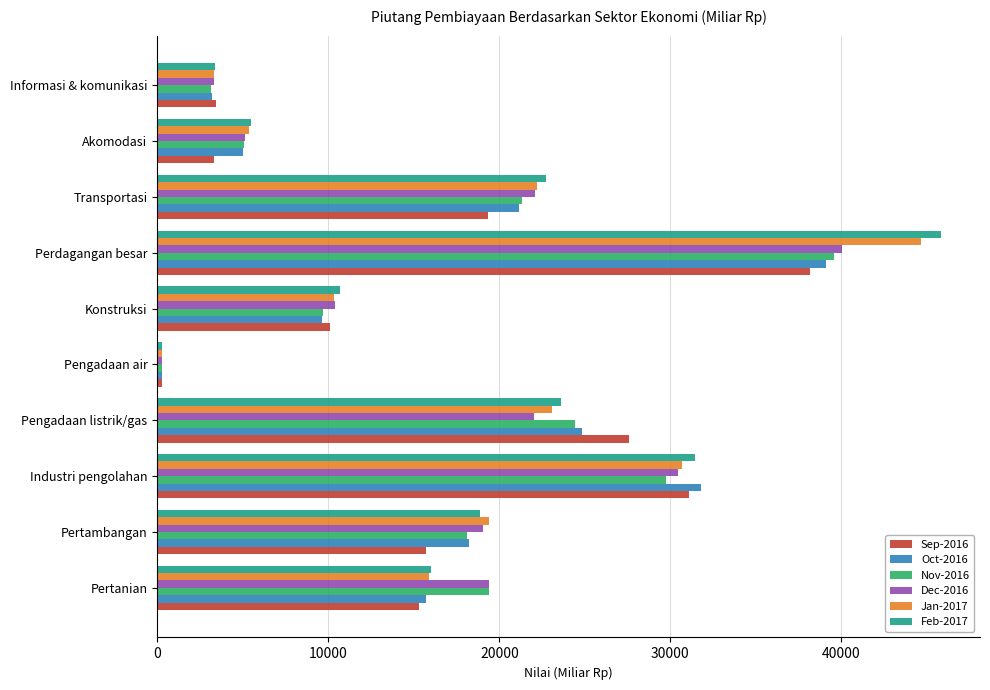

At which label is Sep-2016 closest to 19204?

Transportasi